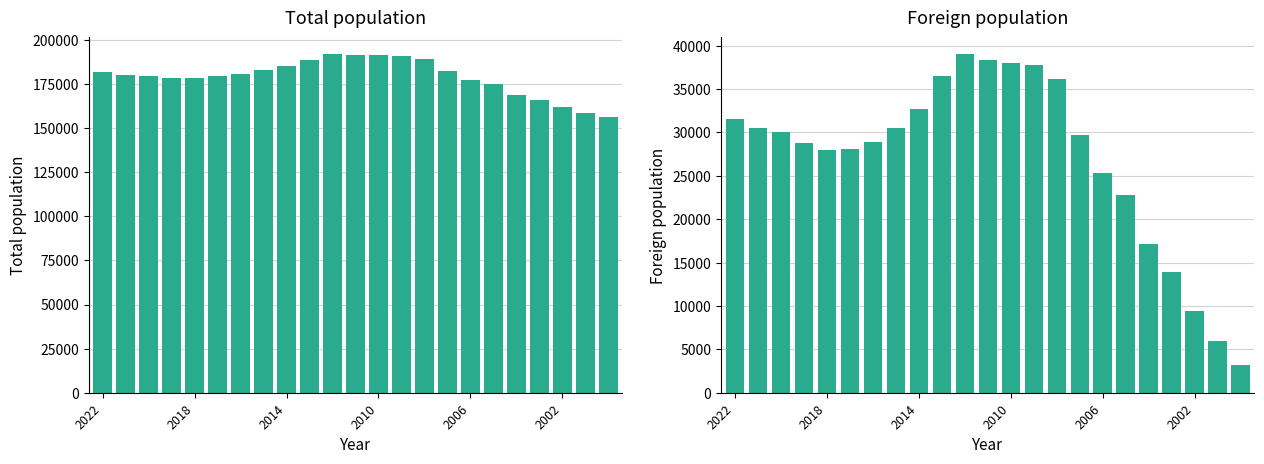

What is the value of the Total population bar at the 19th from the left?

168793